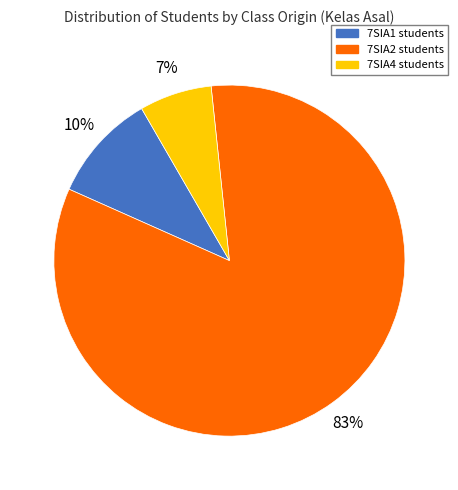

Which slice is the smallest?

7SIA4